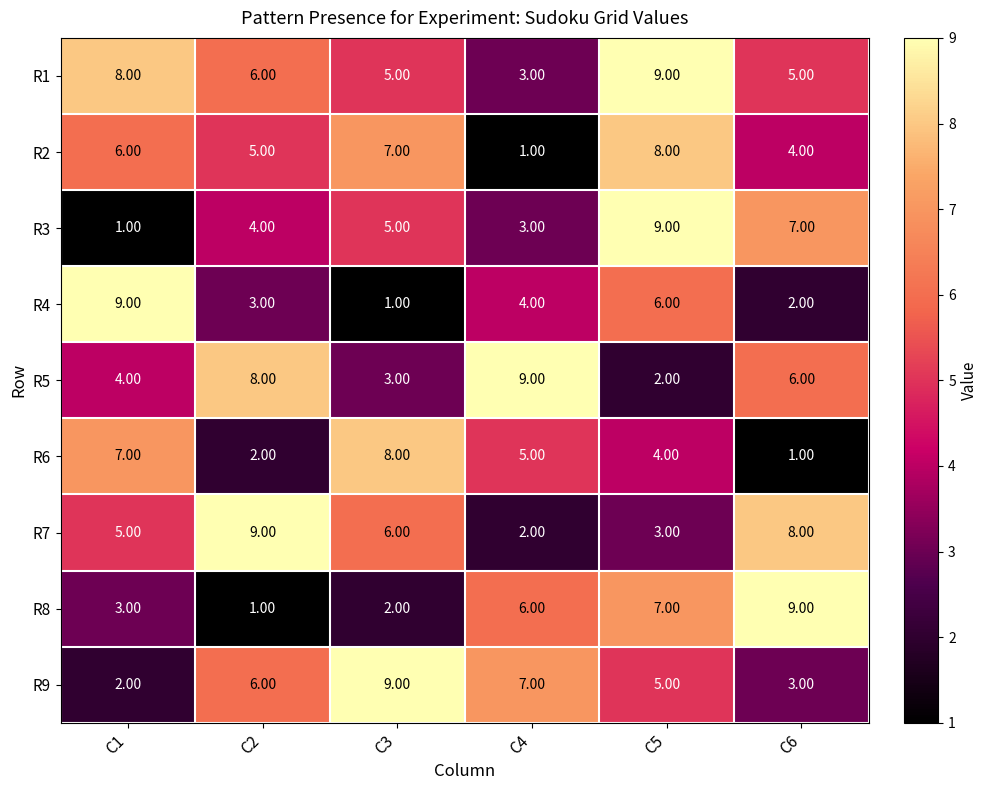

Which series changed the most between C5 and C6?

R7